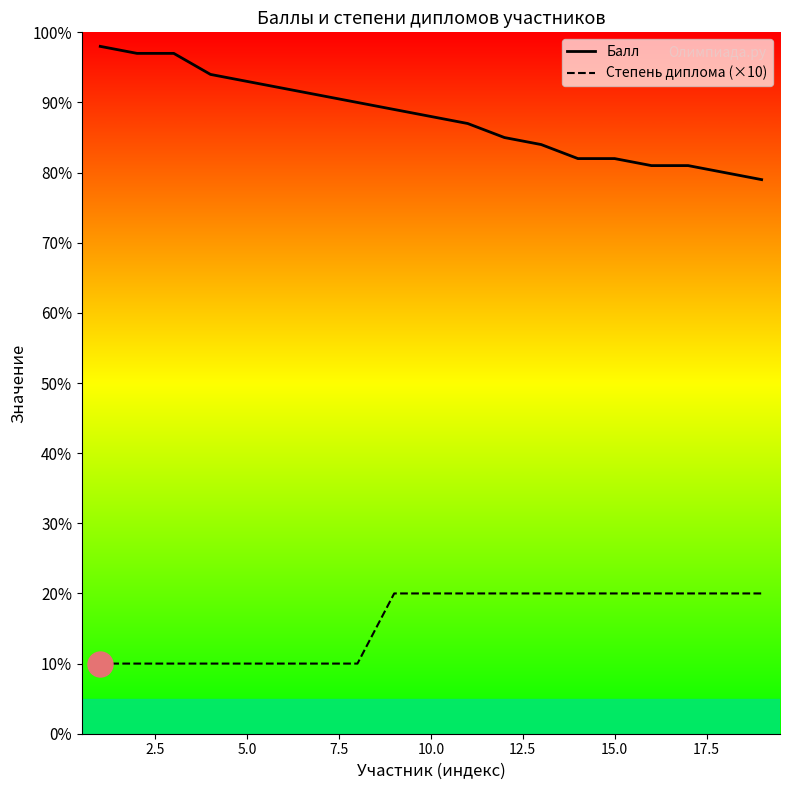

Which series has the largest total across all categories?

Балл